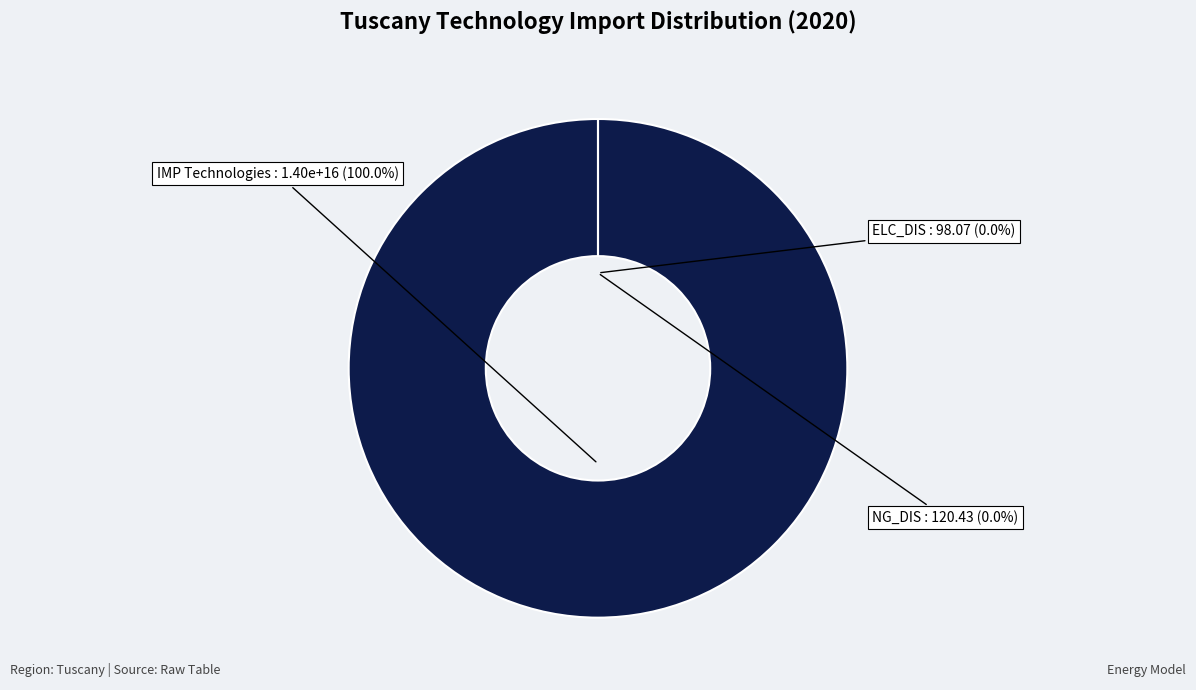

Is it true that IMP_NG is 14% of the pie?

True